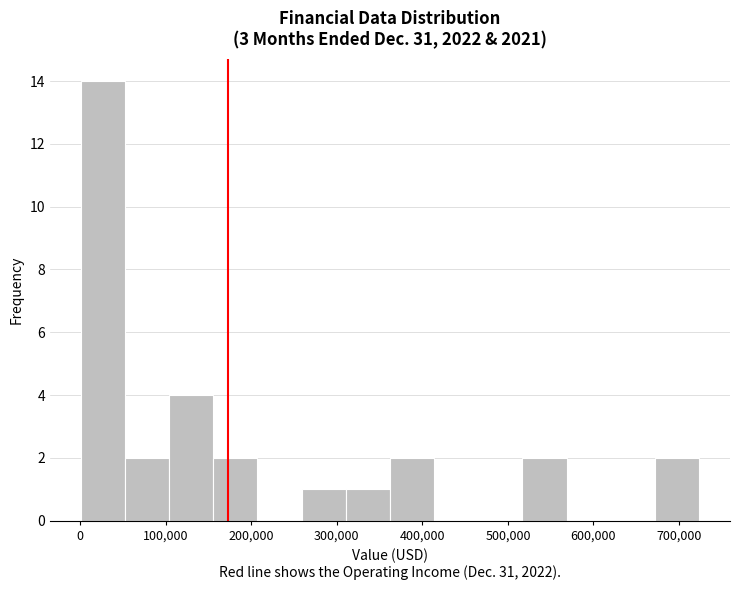

Over which range of the x-axis is the bar tallest?

0 to 50000